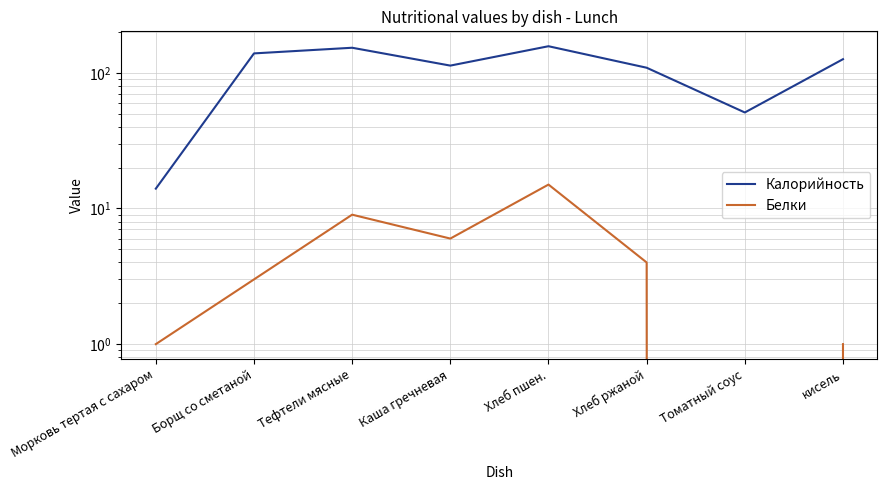

How many data points in Калорийность are above 126?

3